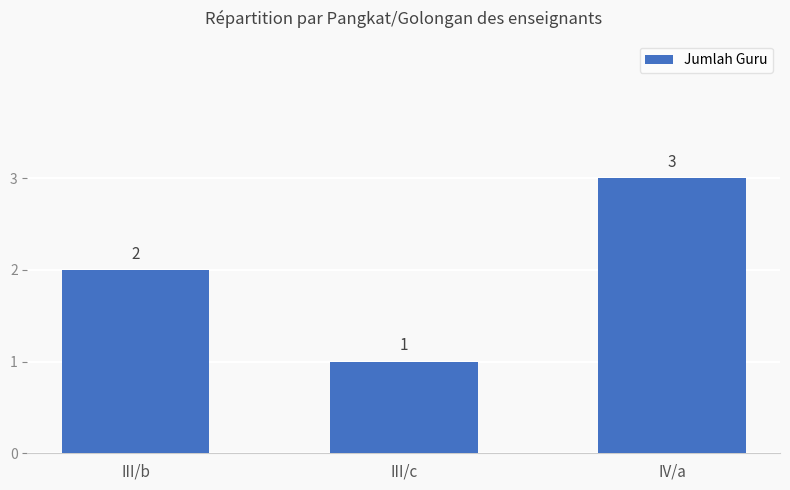

What is the value of the 2nd bar from the left?

1